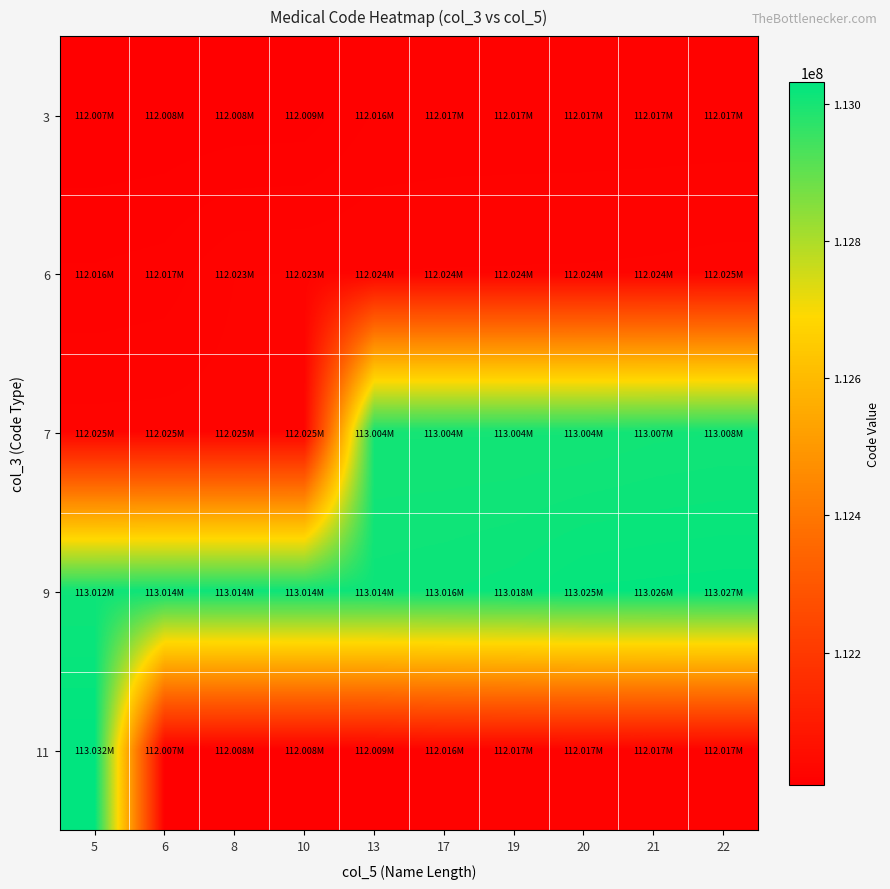

At 17, list the series in order from largest to smallest.

9, 7, 6, 3, 11